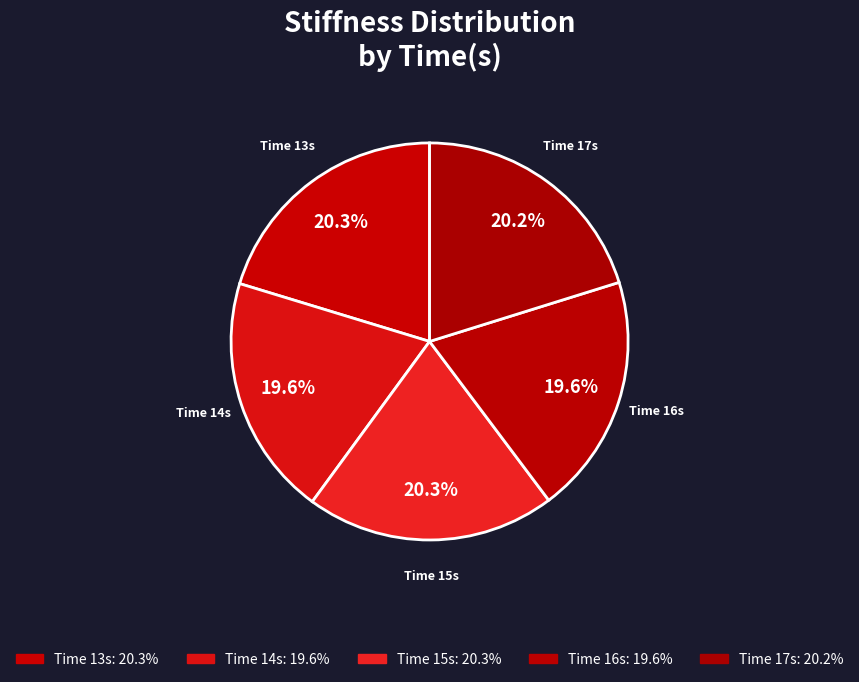

How many segments does this pie chart have?

5